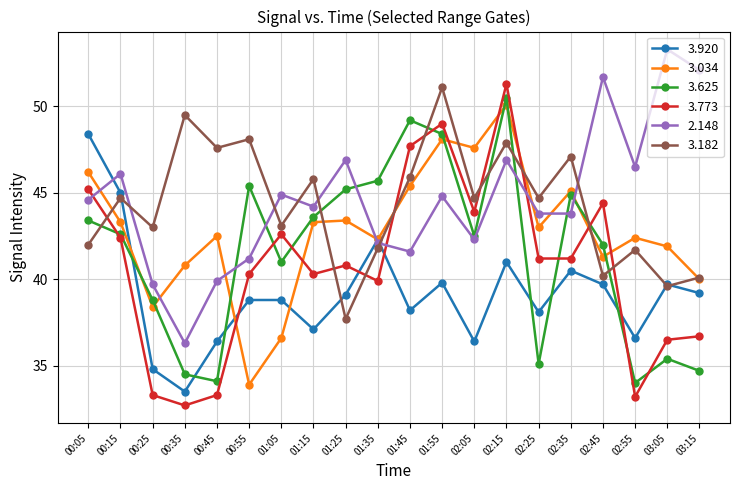

Where do 3.773 and 3.034 first cross each other?

00:45 and 00:55